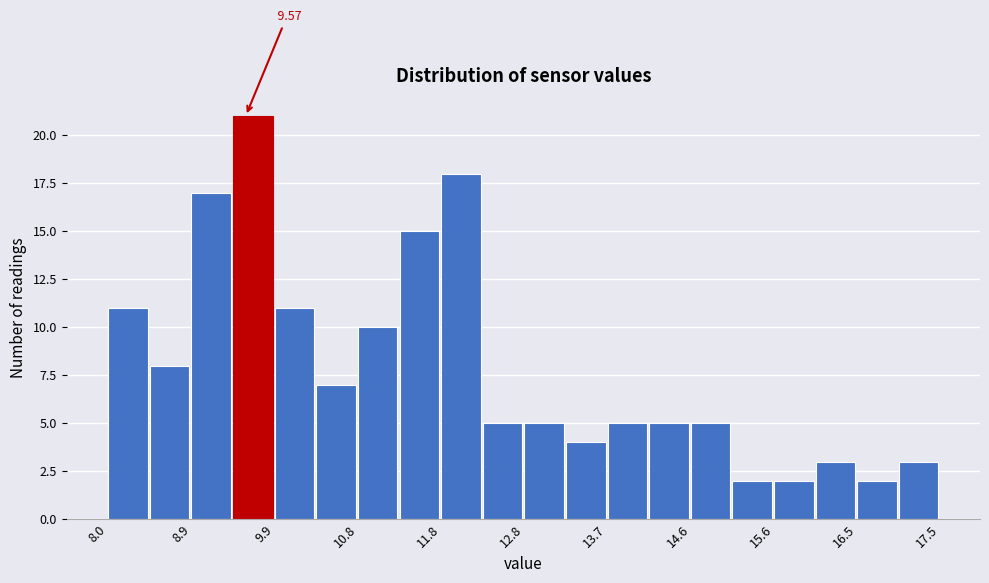

Which range on the x-axis has the tallest bar?

9.4 to 9.9